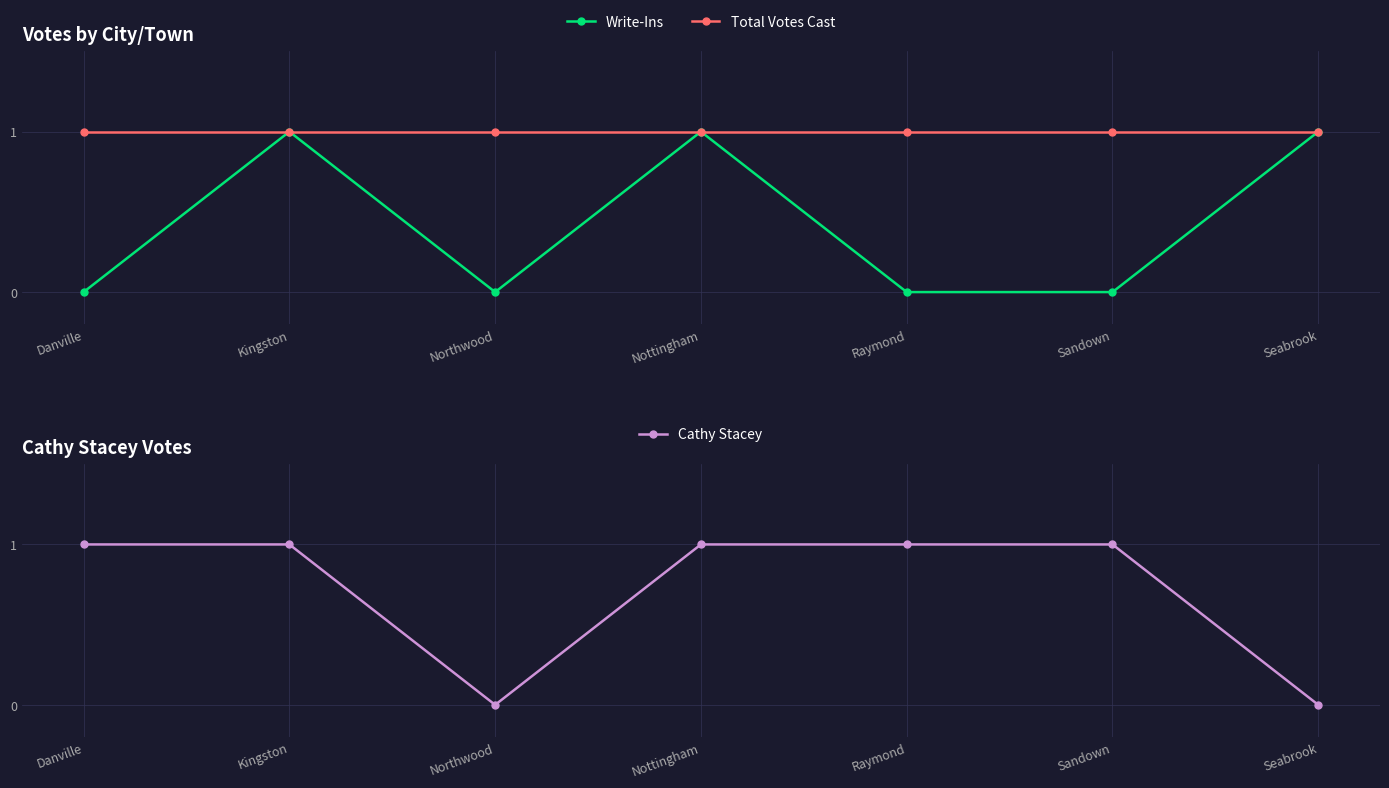

List the labels in order of Write-Ins value, smallest first.

Danville, Northwood, Raymond, Sandown, Kingston, Nottingham, Seabrook